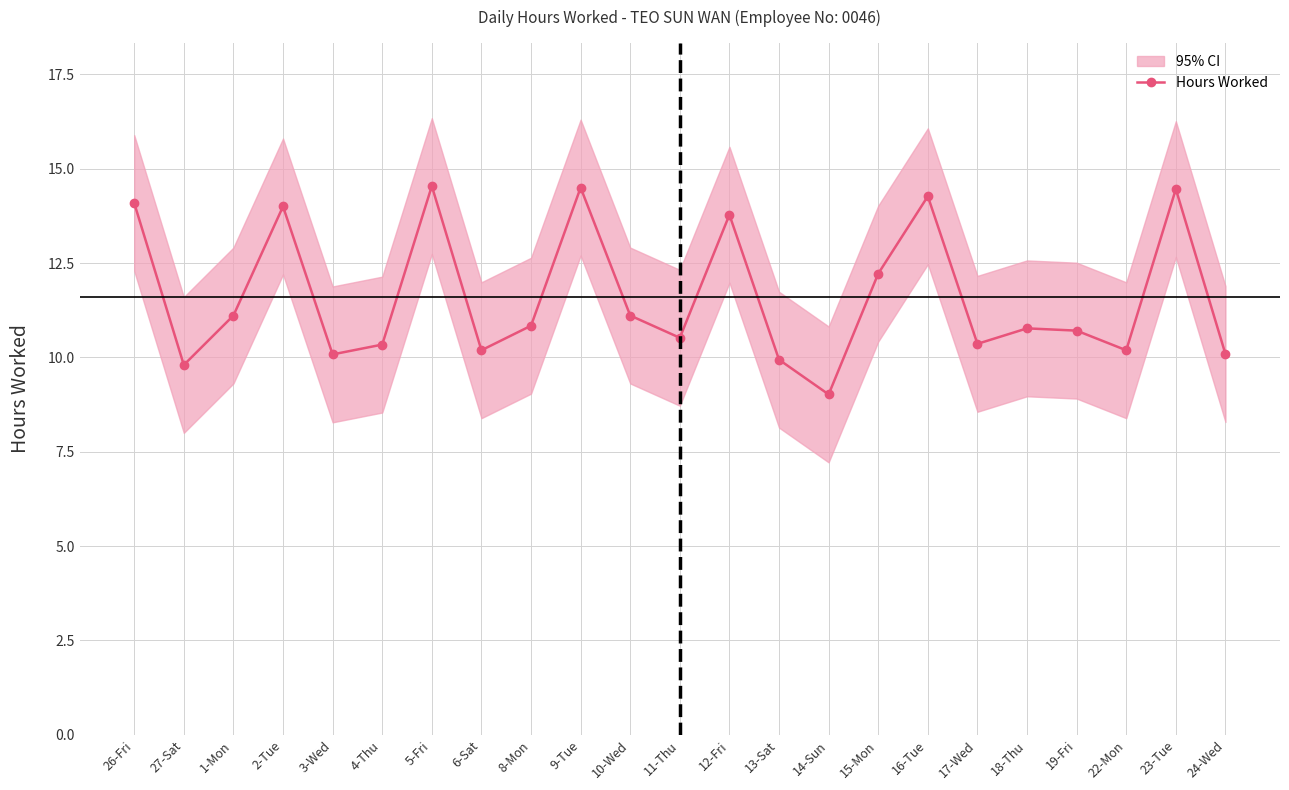

True or false: there are more than 2 points higher than both neighbors.

True